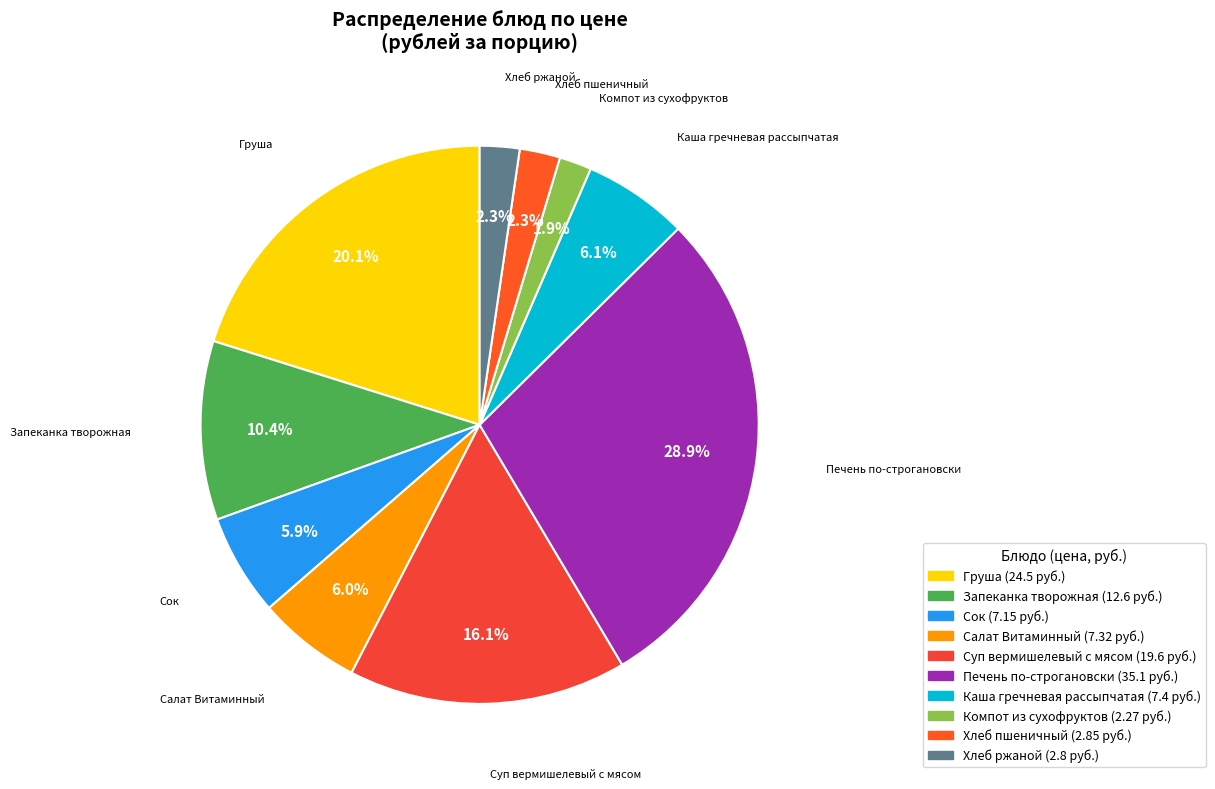

Is Компот из сухофруктов the majority of the pie?

No